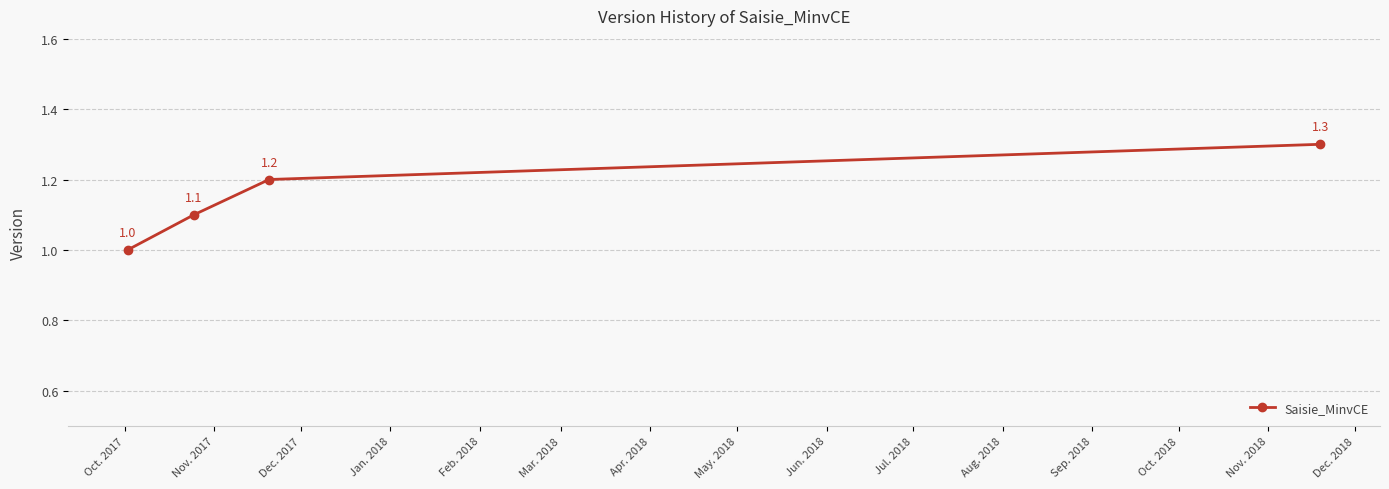

What is the difference between the maximum and minimum values?

0.3